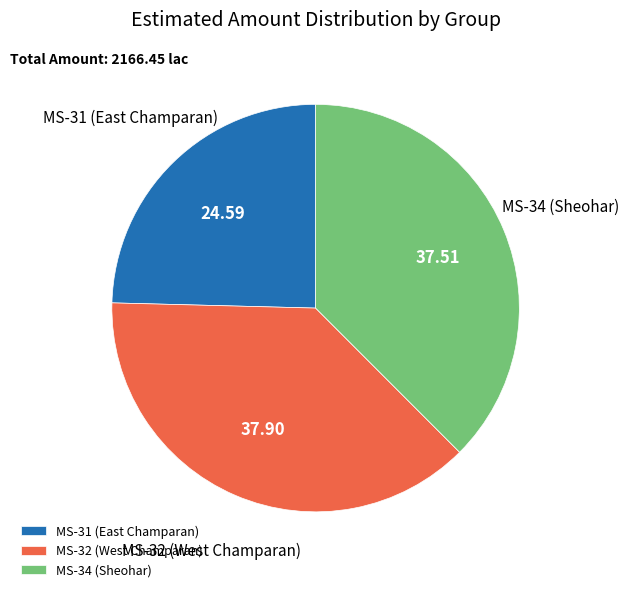

What is the smallest slice in the pie chart?

MS-31 (East Champaran)